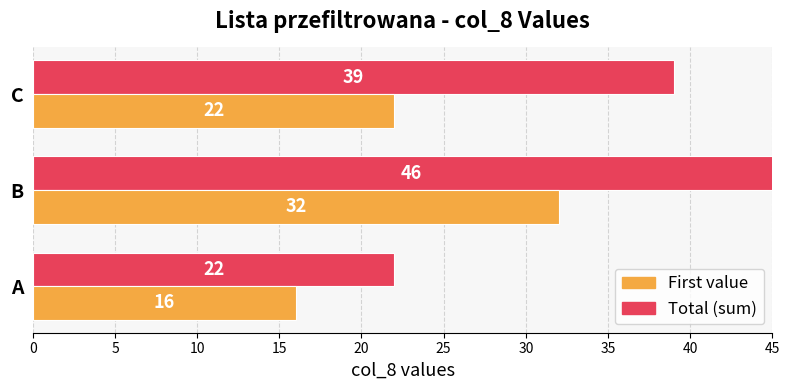

Rank the series by their maximum value, from highest to lowest.

Total (sum), First value